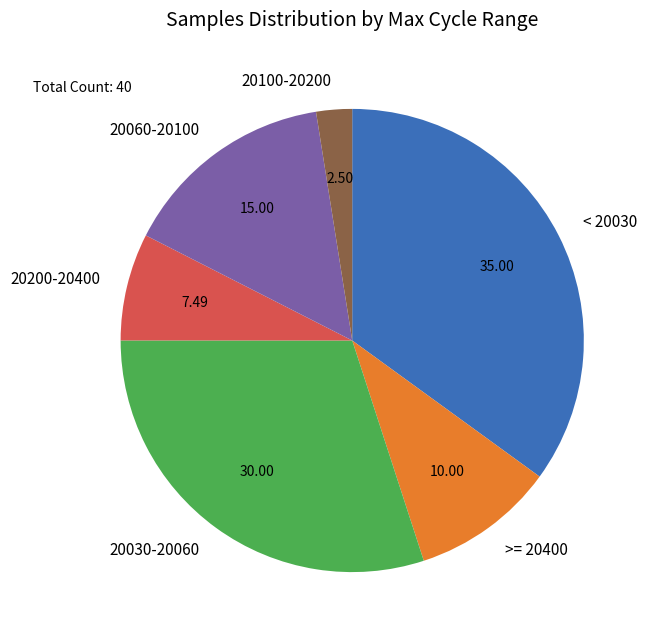

Does any single category account for the majority?

No